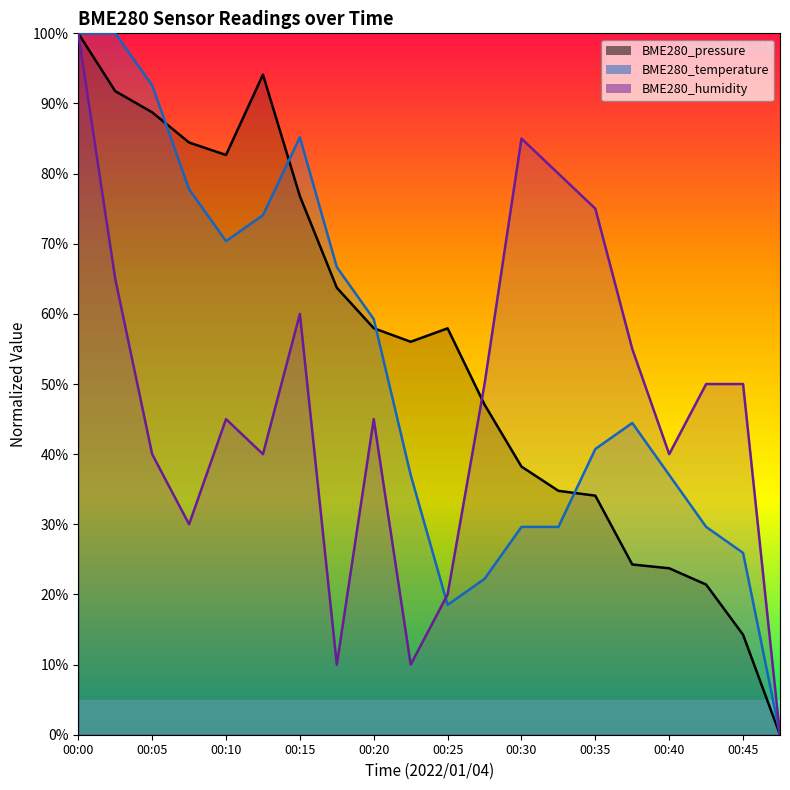

How many lines are shown in the chart?

3